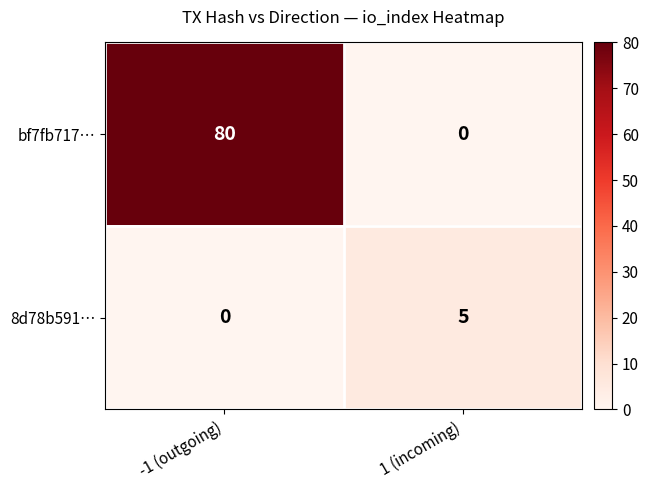

Which series has the largest range (max minus min)?

bf7fb717…